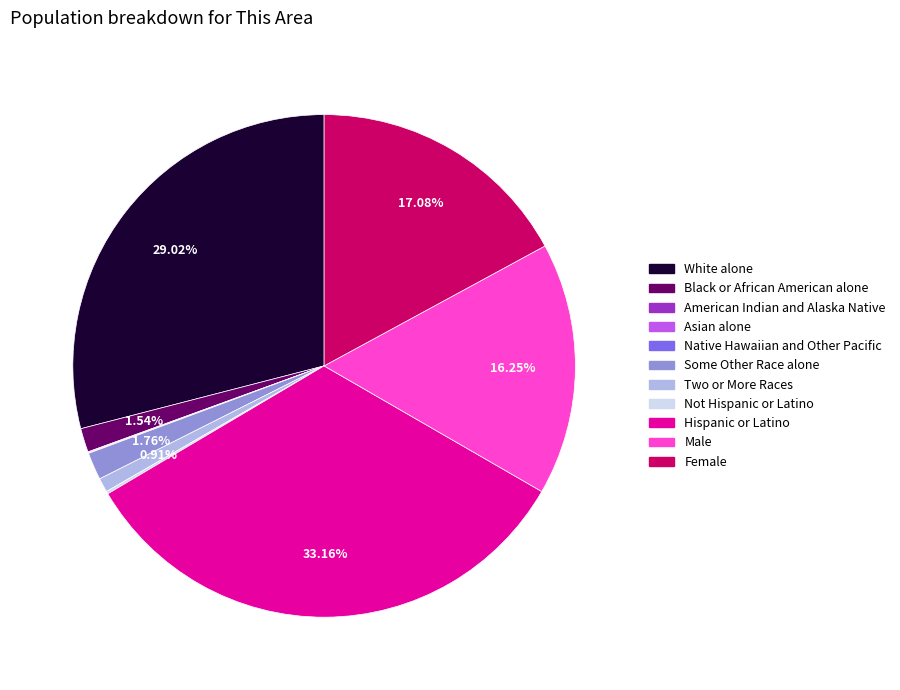

What is the ratio of the value at White alone to the value at Hispanic or Latino?

0.9